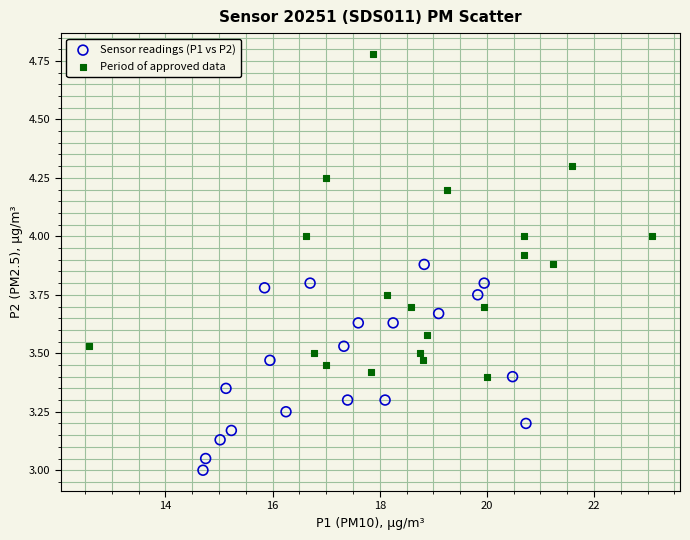

Which series reaches the minimum Y coordinate?

Sensor readings (P1 vs P2)